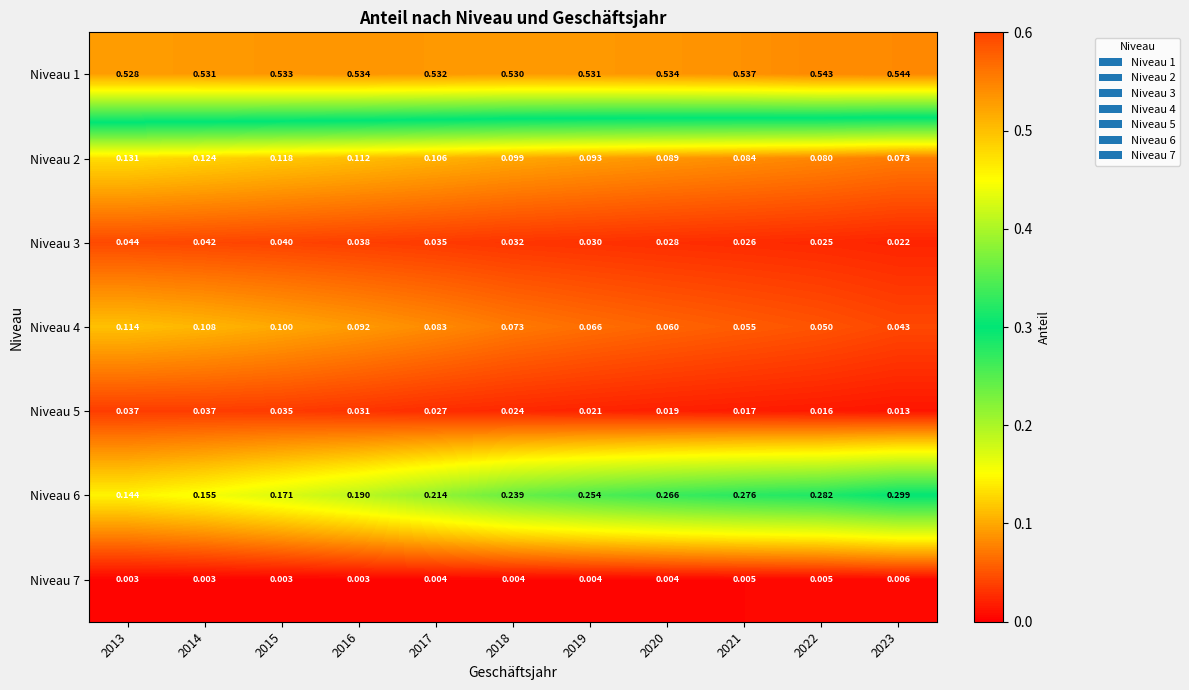

Is the value of Niveau 1 at 2018 greater than the value of Niveau 7 at 2013?

Yes